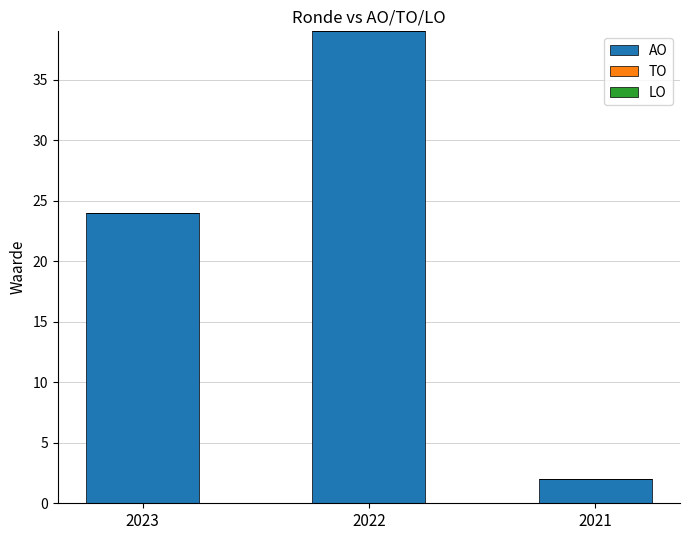

List the labels in order of value, largest first.

2022, 2023, 2021